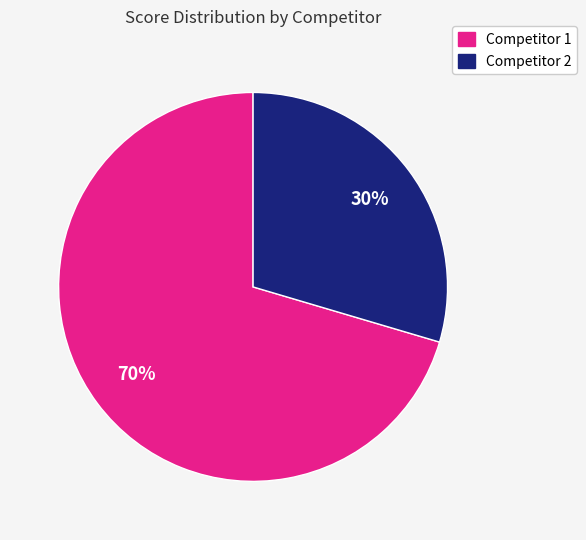

To the nearest percent, what is the average slice percentage?

50%